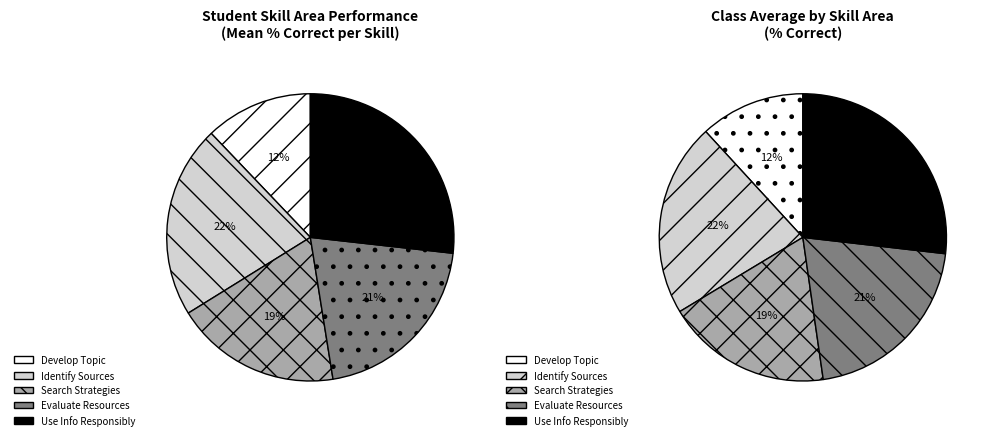

True or false: Search Strategies accounts for 13% of the total.

False